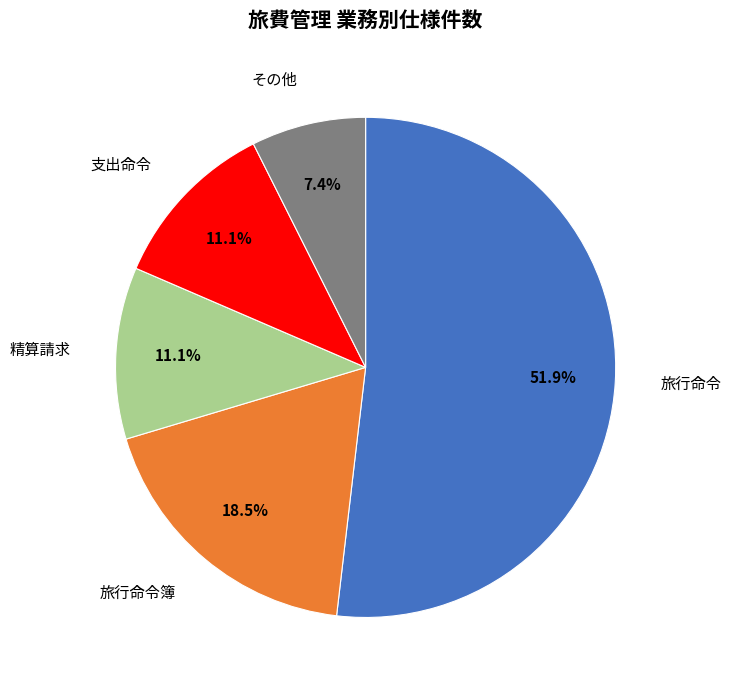

Combined, do 支出命令 and 旅行命令 account for over 50%?

Yes